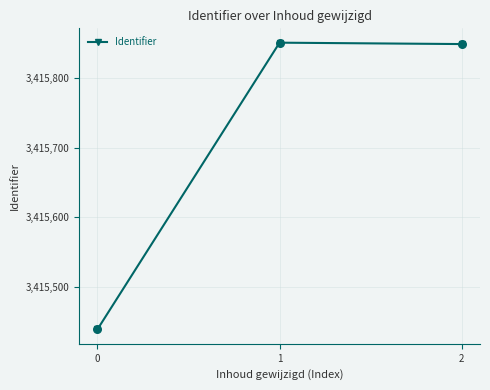

What is the ratio of the value at 0 to the value at 2?

1.0